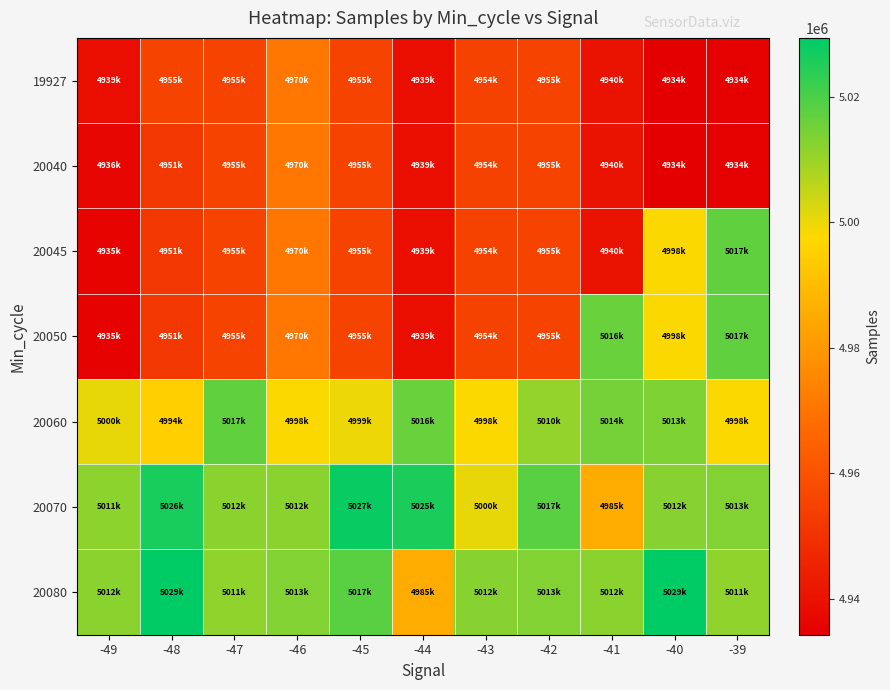

Reading left to right, transcribe all the data shown in this chart.

19927: -49=4939063	-48=4955340	-47=4955204	-46=4970403	-45=4955696	-44=4939063	-43=4954868	-42=4955374	-41=4940129	-40=4934283	-39=4934695
20040: -49=4936378	-48=4951644	-47=4955340	-46=4970403	-45=4955696	-44=4939063	-43=4954868	-42=4955374	-41=4940129	-40=4934283	-39=4934695
20045: -49=4935735	-48=4951644	-47=4955204	-46=4970403	-45=4955696	-44=4939063	-43=4954868	-42=4955374	-41=4940129	-40=4998060	-39=5017173
20050: -49=4935252	-48=4951644	-47=4955204	-46=4970403	-45=4955696	-44=4939063	-43=4954868	-42=4955374	-41=5016069	-40=4998060	-39=5017173
20060: -49=5000451	-48=4994888	-47=5017173	-46=4998060	-45=4999963	-44=5016069	-43=4998060	-42=5010817	-41=5014835	-40=5013517	-39=4998098
20070: -49=5011586	-48=5026226	-47=5012103	-46=5012017	-45=5027989	-44=5025729	-43=5000451	-42=5017918	-41=4985306	-40=5012553	-39=5013258
20080: -49=5012203	-48=5029343	-47=5011312	-46=5013096	-45=5017918	-44=4985306	-43=5012553	-42=5013258	-41=5012203	-40=5029343	-39=5011312